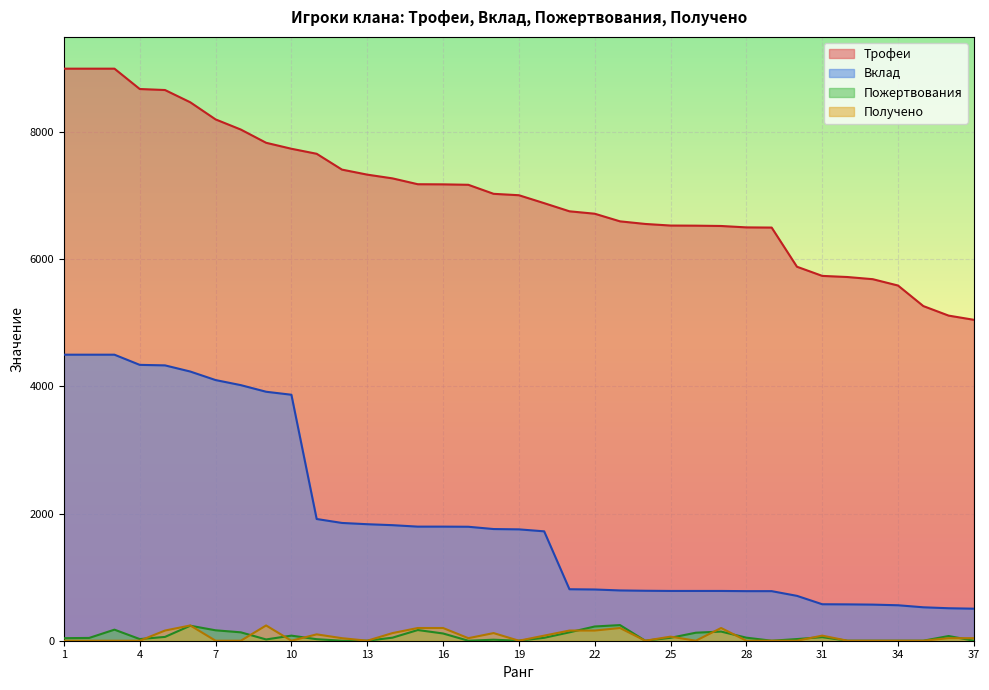

What is the value of the Трофеи point at the 18th from the left?

7031